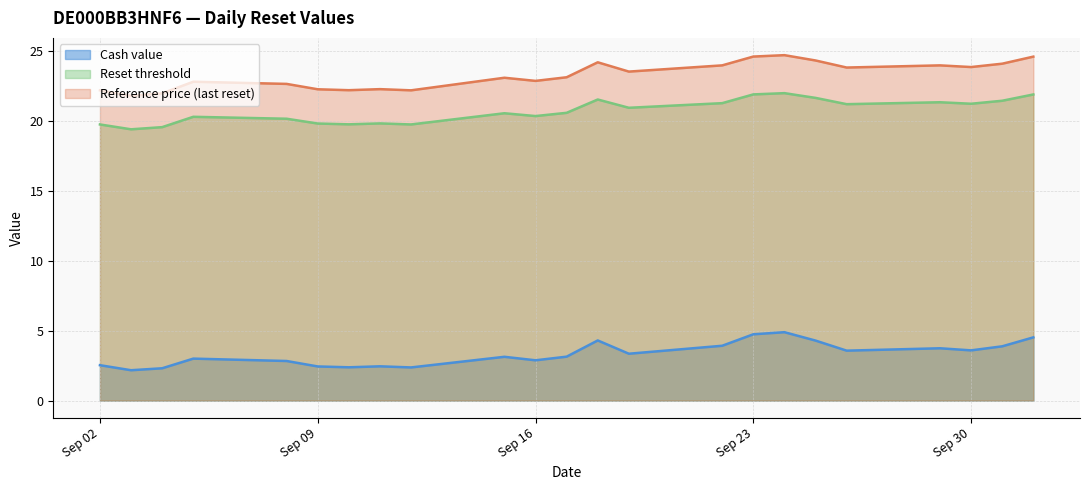

What is the label of the 11th point from the right?

2025-09-18